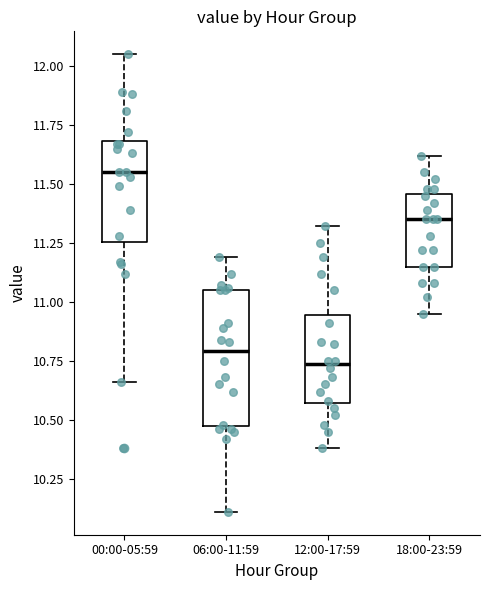

Reading left to right, transcribe this box plot: for each box, give where its median line is, the range the box spans, and where its two whiskers end, as read against the y-axis. The values are not printed on the chart, so give them approximately, as read against the axis.

00:00-05:59: median 11.55, box 11.25 to 11.70, whiskers 10.65 to 12.05
06:00-11:59: median 10.80, box 10.50 to 11.05, whiskers 10.10 to 11.20
12:00-17:59: median 10.75, box 10.55 to 10.95, whiskers 10.40 to 11.30
18:00-23:59: median 11.35, box 11.15 to 11.45, whiskers 10.95 to 11.60